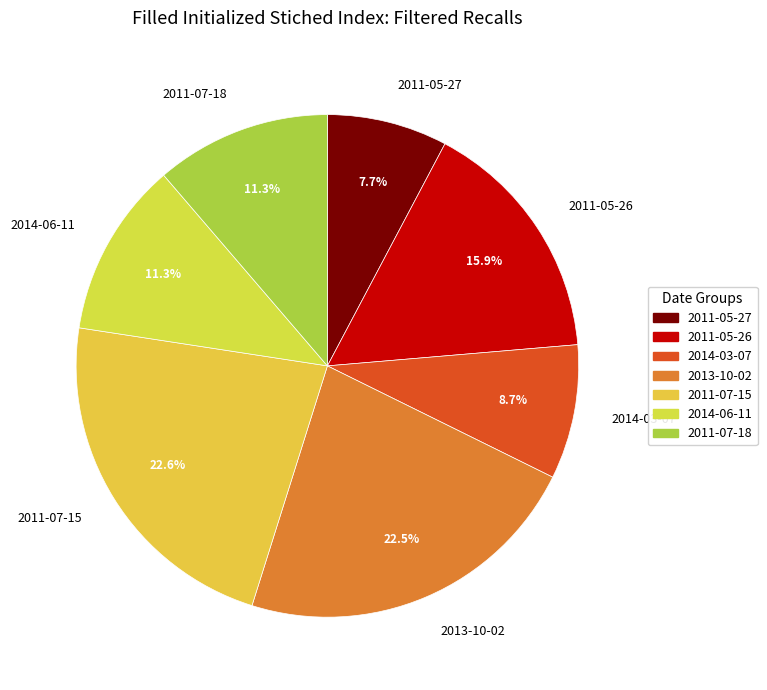

What percentage do 2014-06-11 and 2013-10-02 together represent?

33.8%